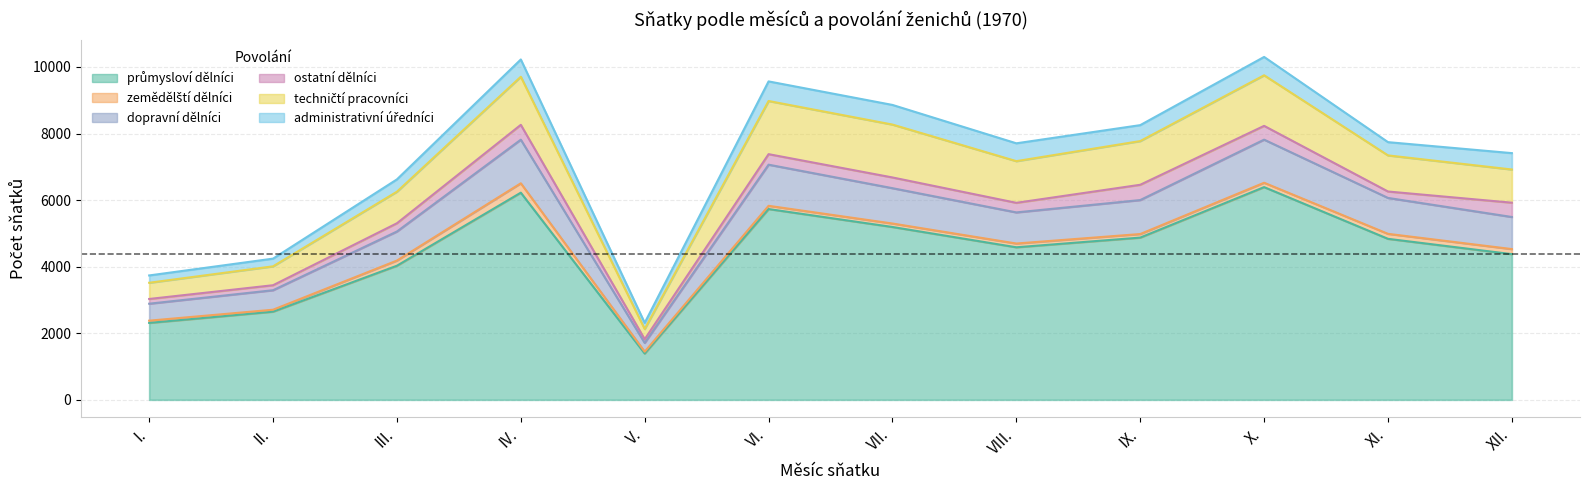

What is the approximate value of průmysloví dělníci at XII., to the nearest 10?

4380